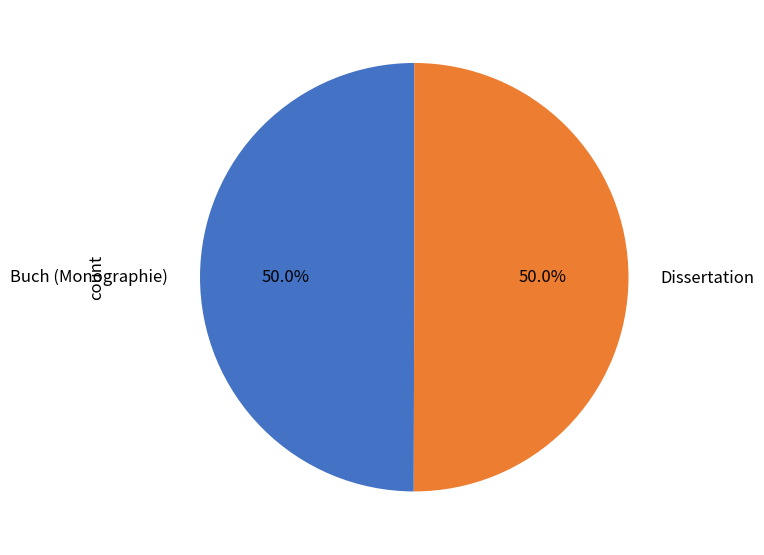

Is it true that Buch (Monographie) is 42% of the pie?

False